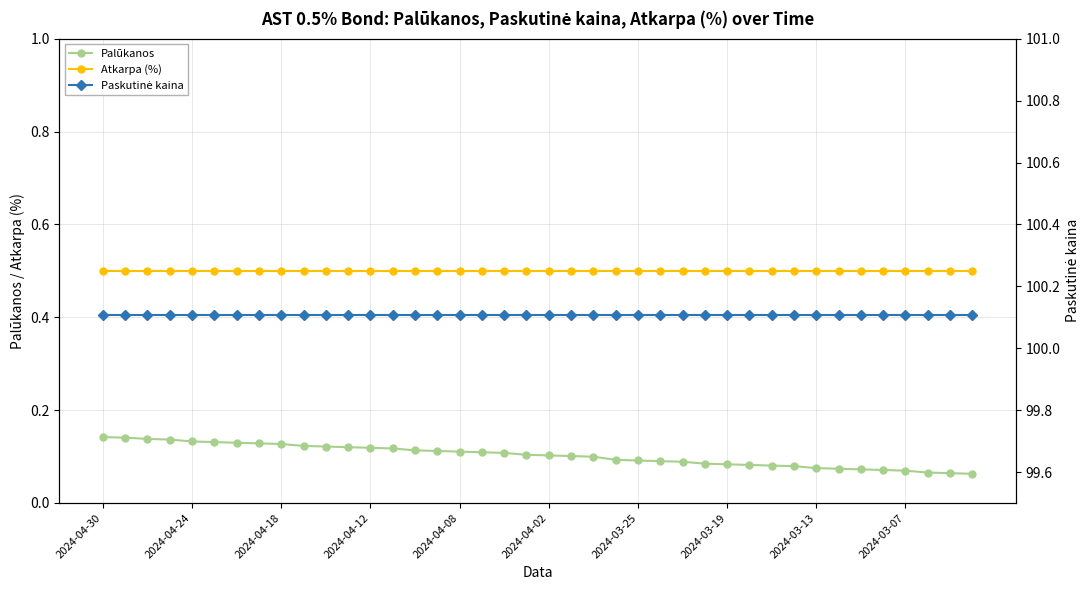

True or false: Atkarpa (%) and Palūkanos intersect in this chart.

False